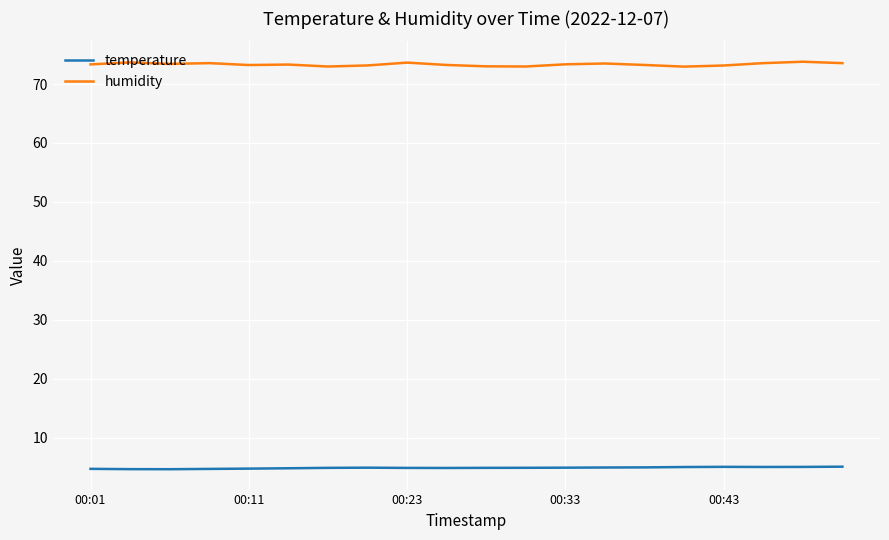

True or false: humidity and temperature cross at least once.

False